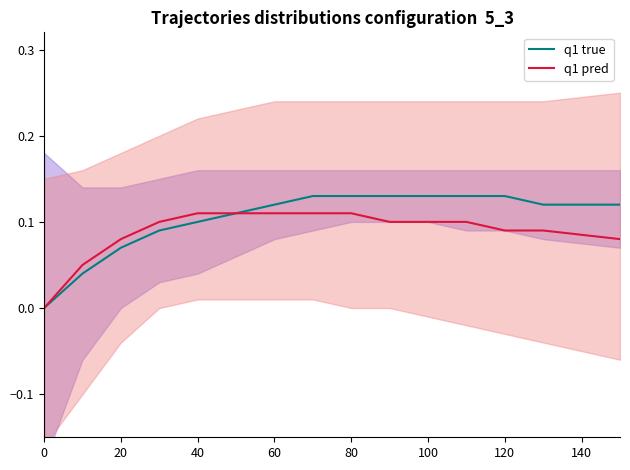

True or false: q1 true has a value of 0.1 at 40.

True